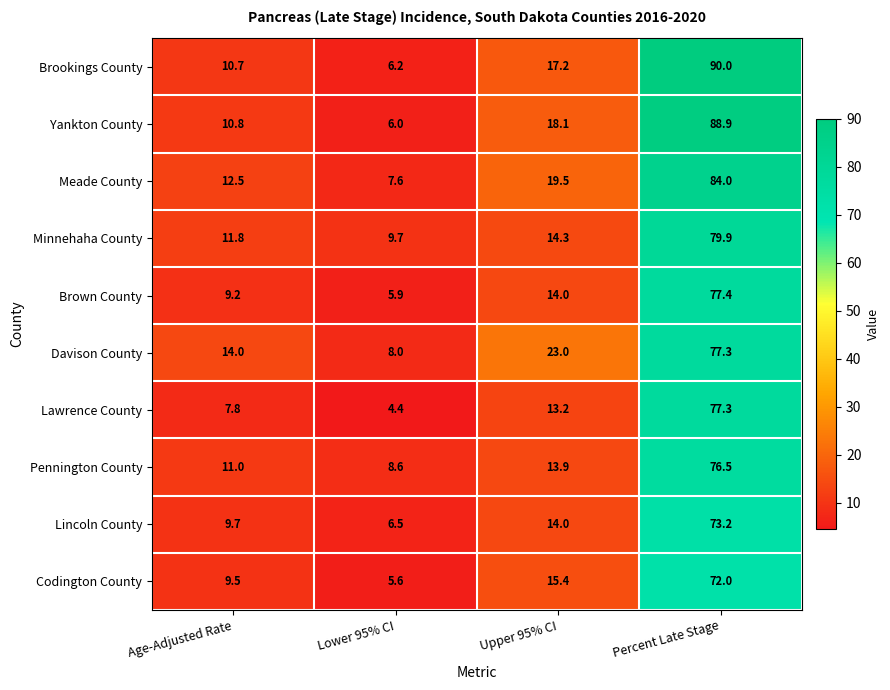

What is the difference between the Davison County values at Percent Late Stage and Lower 95% CI?

69.3